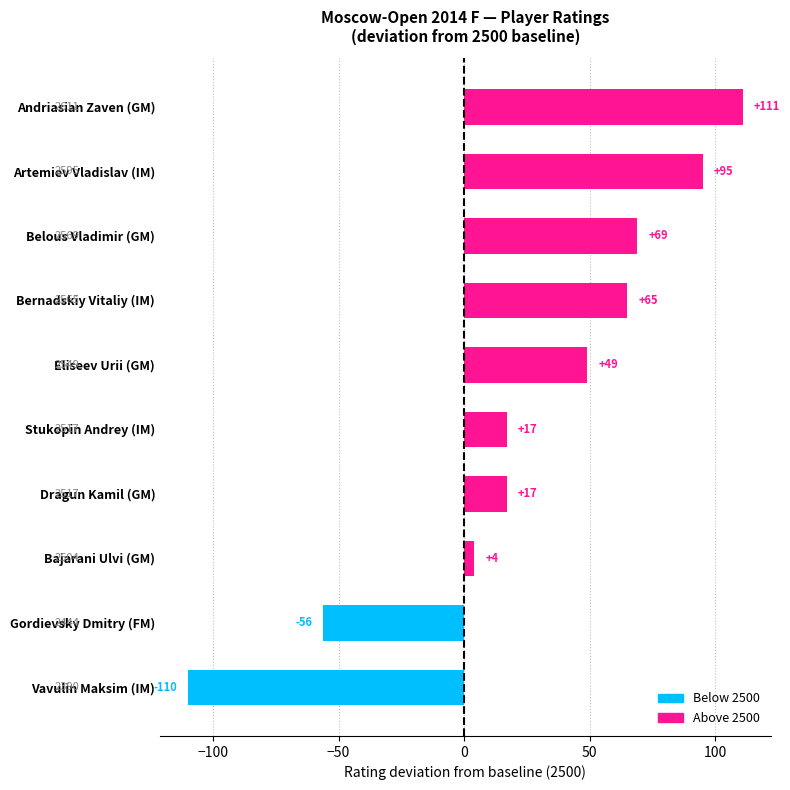

At which category does the chart reach its minimum across all series?

Vavulin Maksim (IM)